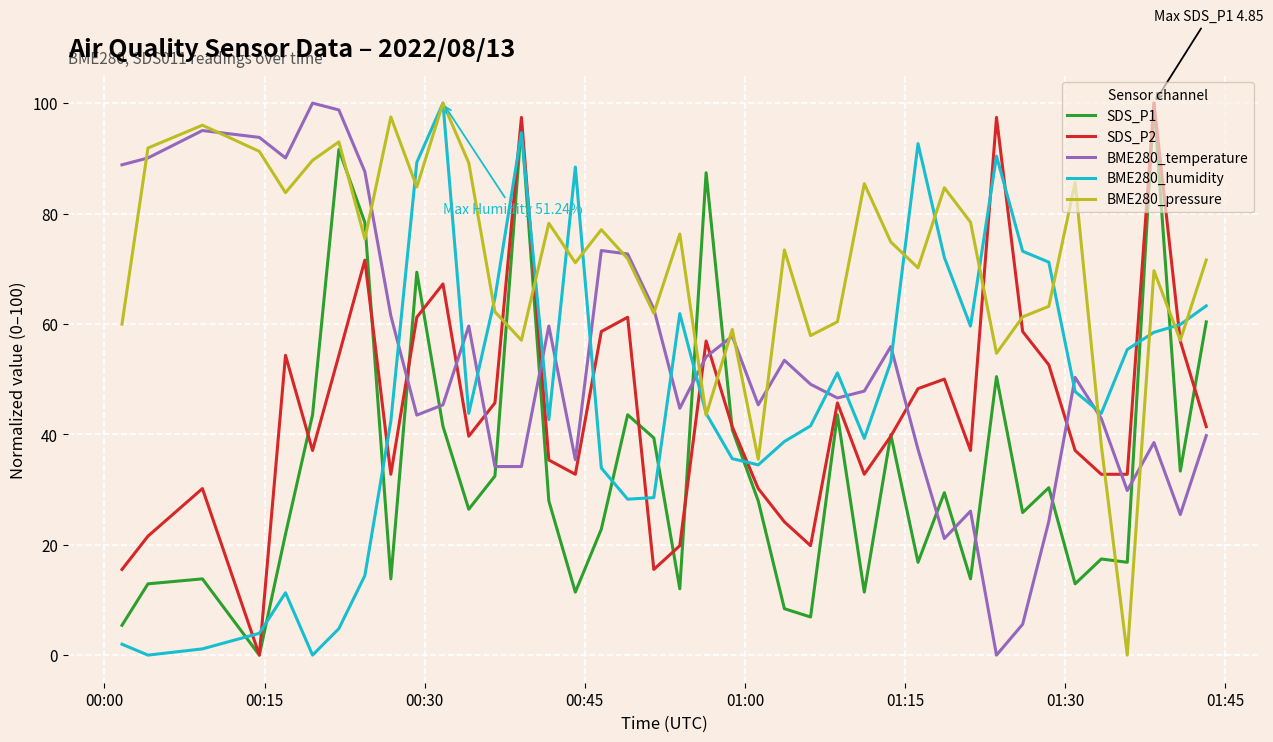

True or false: SDS_P1 and BME280_humidity cross at least once.

True